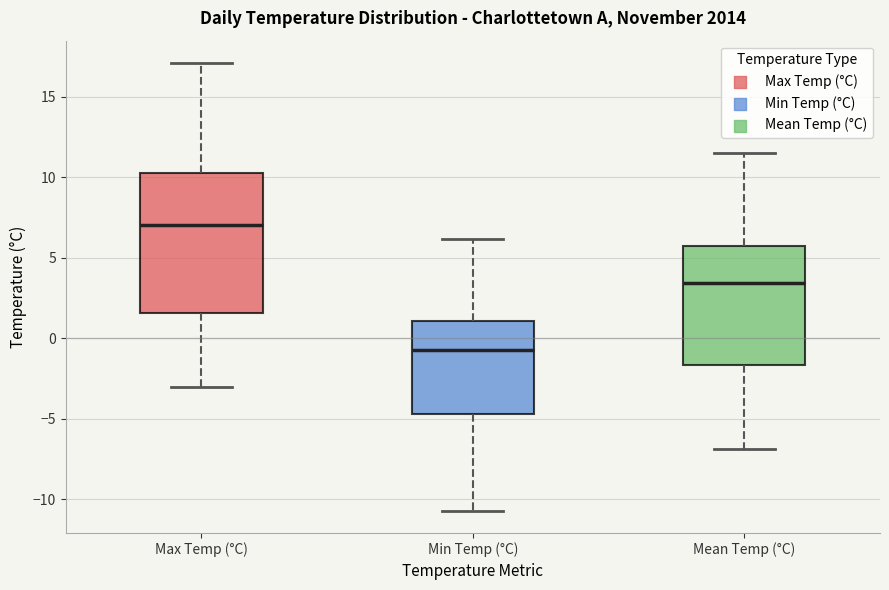

Which box is the tallest, from its lower edge to its upper edge?

Max Temp (°C)